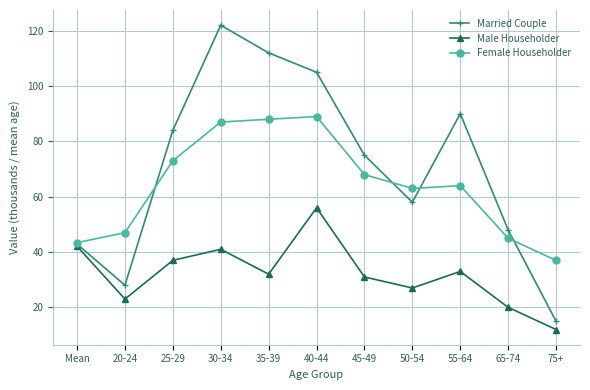

At which category does the chart reach its minimum across all series?

75+